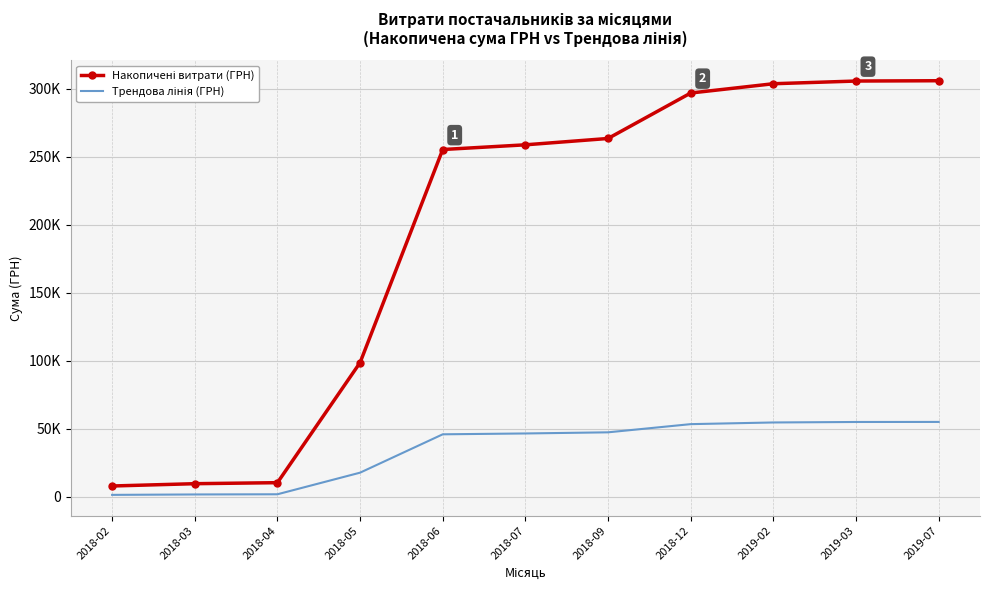

Reading right to left, list all the values displayed in this chart.

Накопичені витрати (ГРН): 305942.9	305714.4	303733.6	296909.8	263482.6	258817.6	255367.6	98704.6	10406.4	9657.4	7964.6
Трендова лінія (ГРН): 55069.7	55028.6	54672.1	53443.8	47426.9	46587.2	45966.2	17766.8	1873.2	1738.3	1433.6